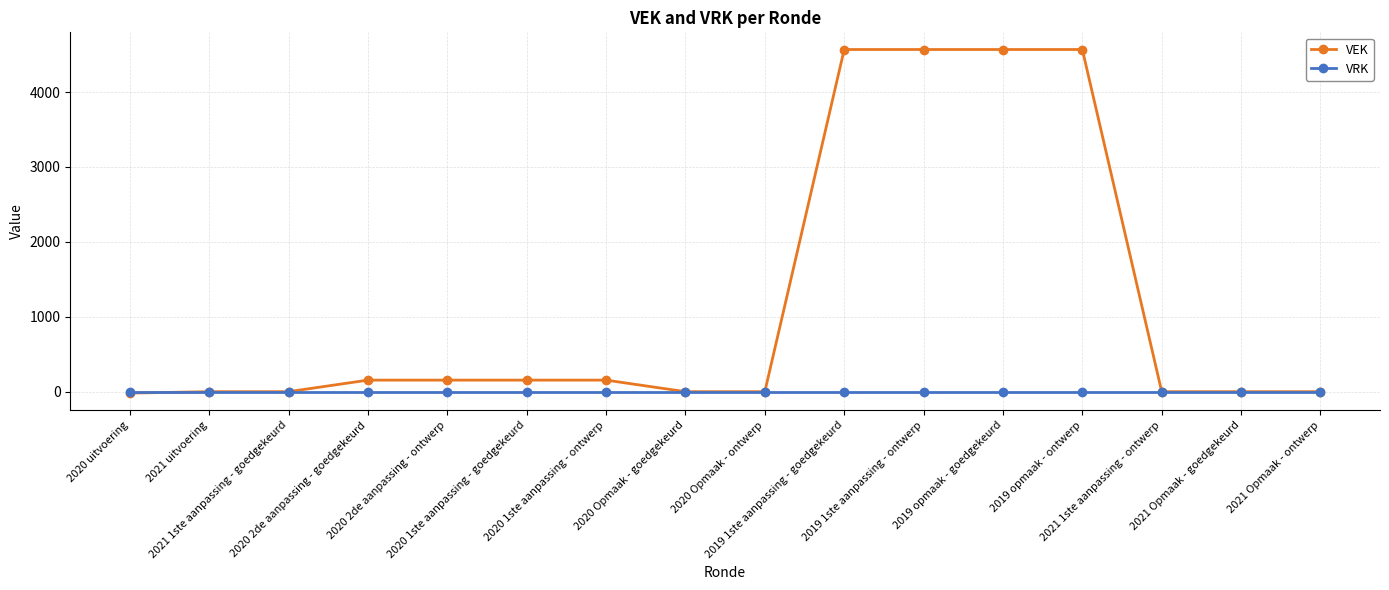

What is the greatest value displayed?

4568